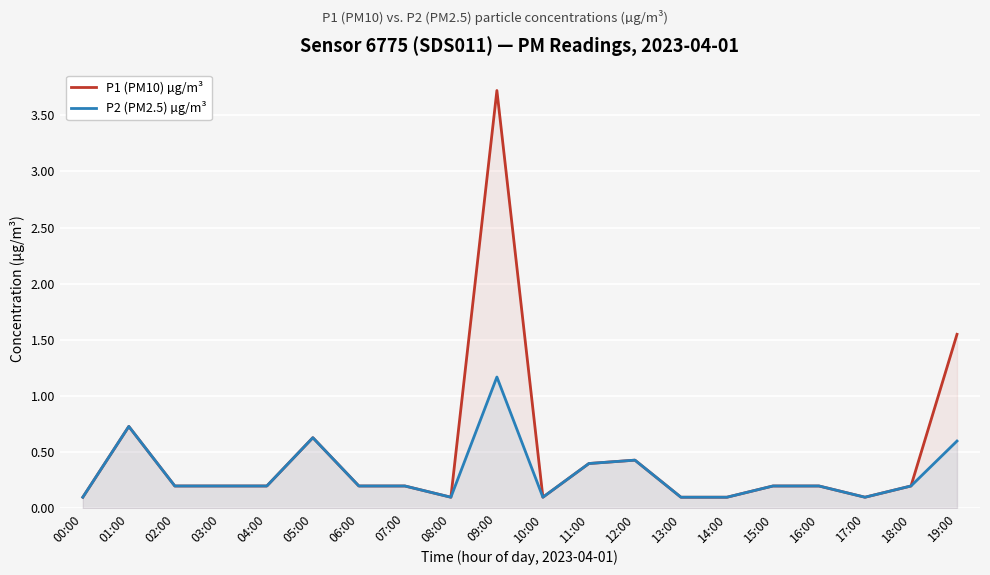

List the series in order of their overall mean, highest first.

P1 (PM10) µg/m³, P2 (PM2.5) µg/m³